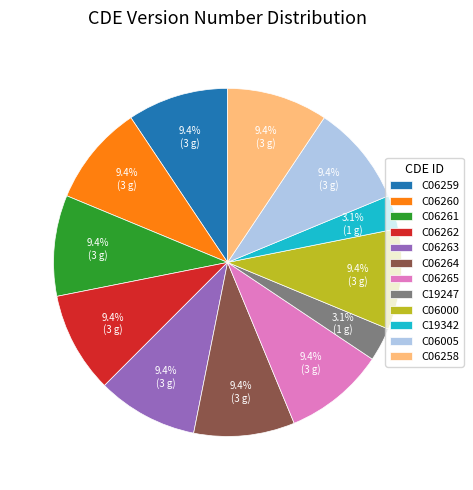

Is the sum of C06259 and C06258 greater than half?

No